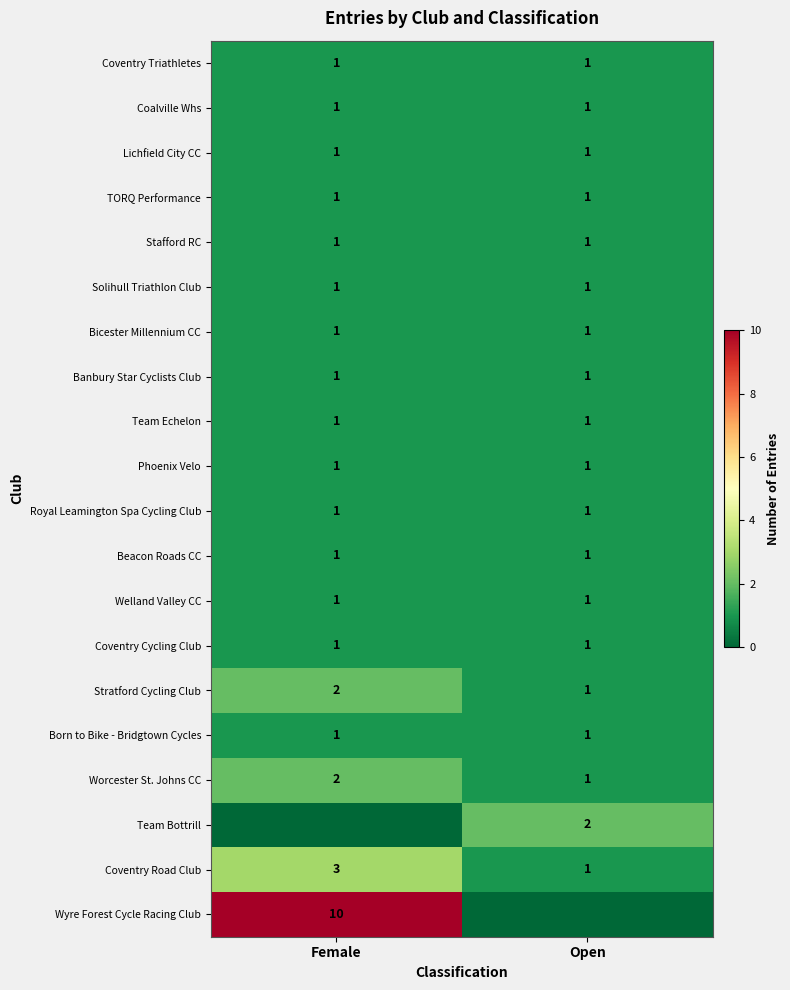

What is the lowest value of the Lichfield City CC series?

1